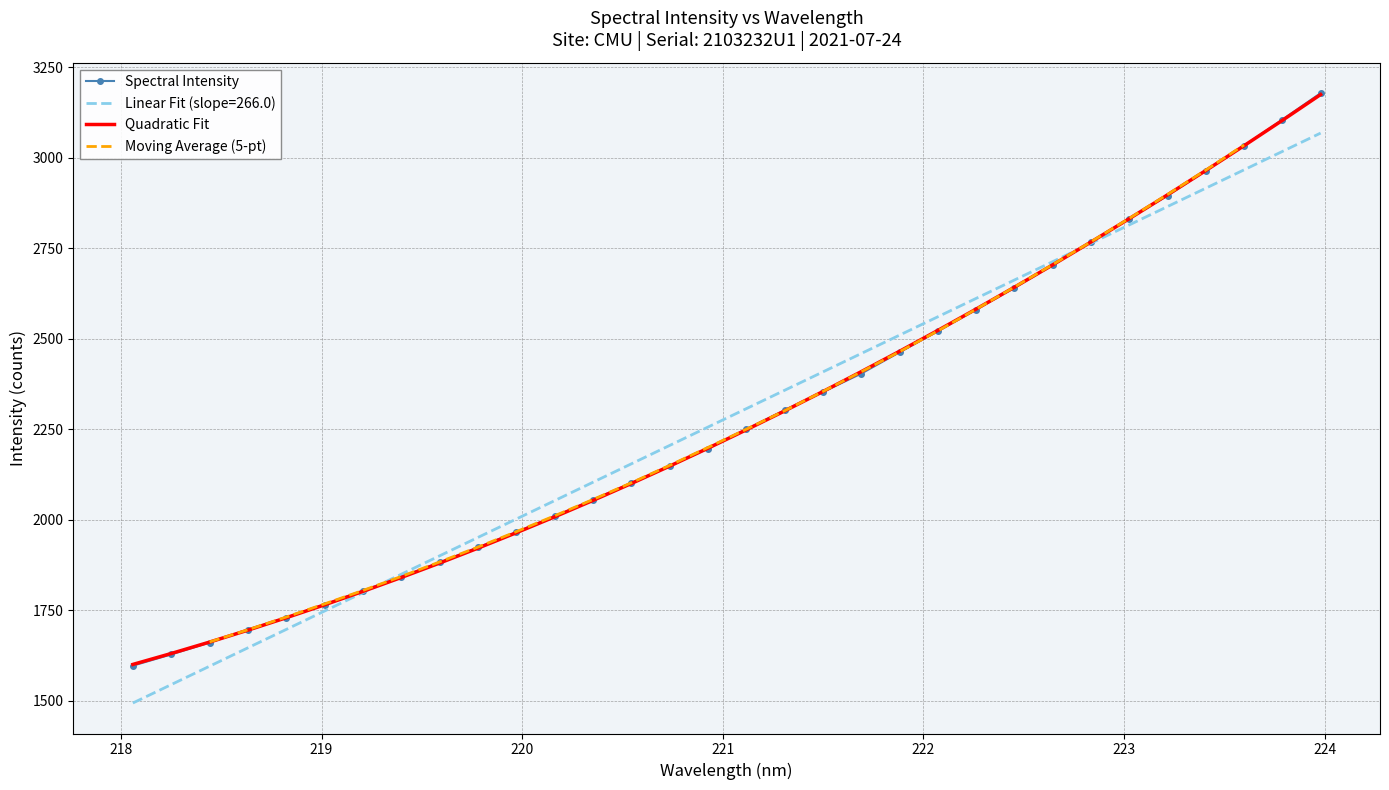

What is the minimum value for Spectral Intensity?

1596.9